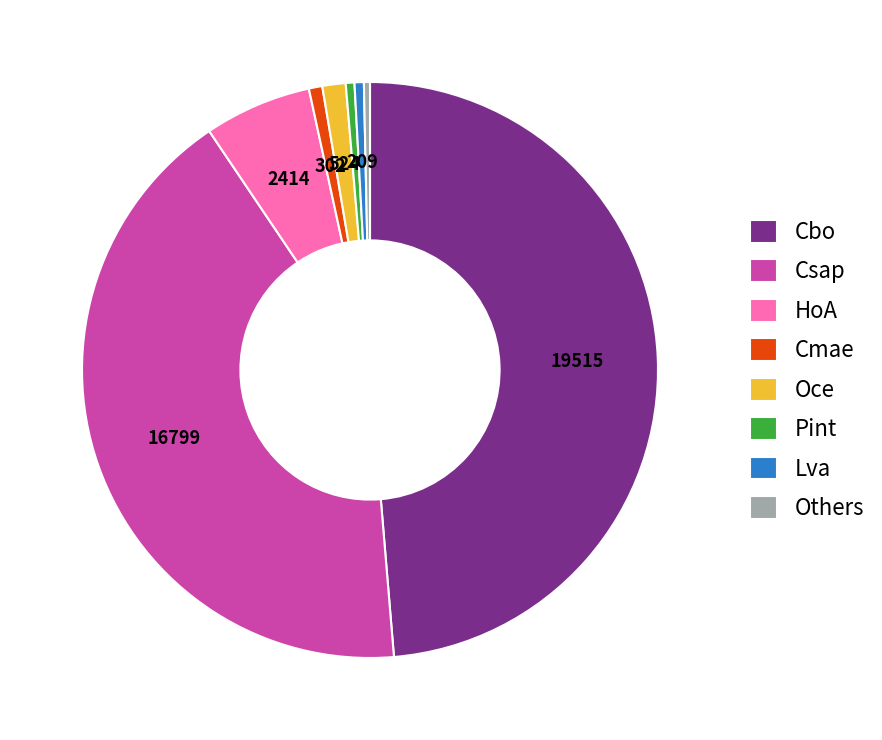

Do HoA and Cbo together represent more than half of the pie?

Yes